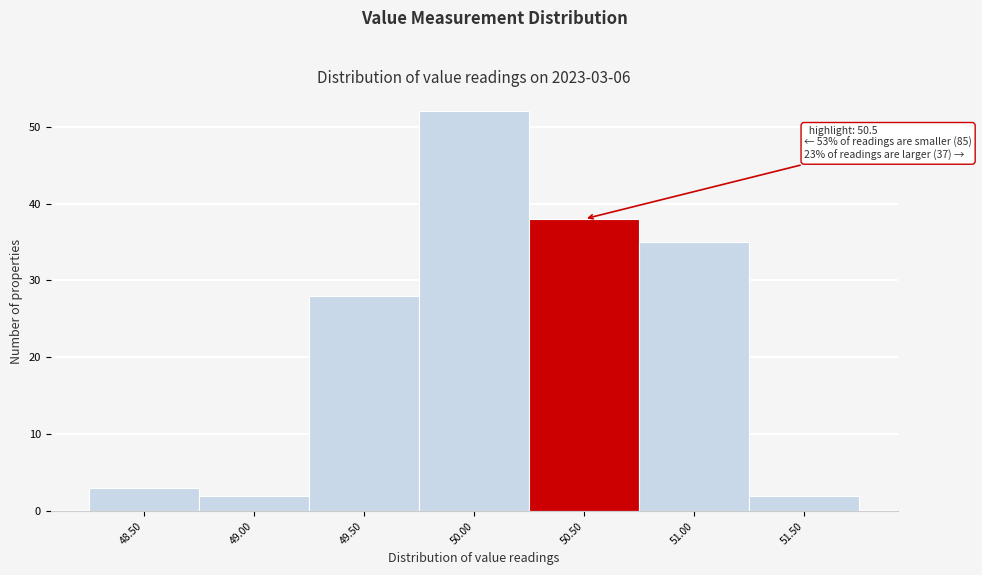

Reading left to right, what are all the values shown in this chart?

3	2	28	52	38	35	2